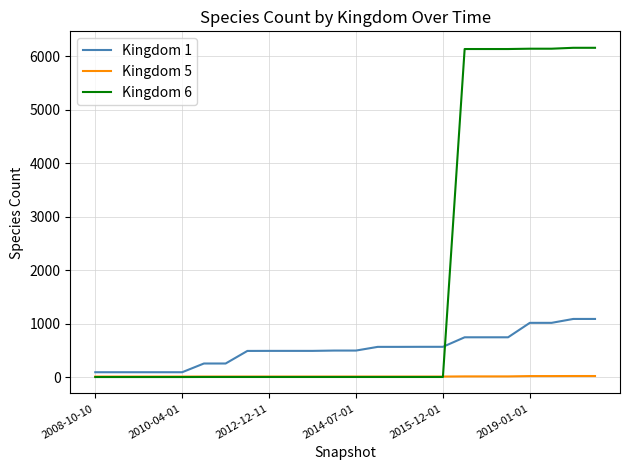

Is this an area chart (filled region under the line)?

No